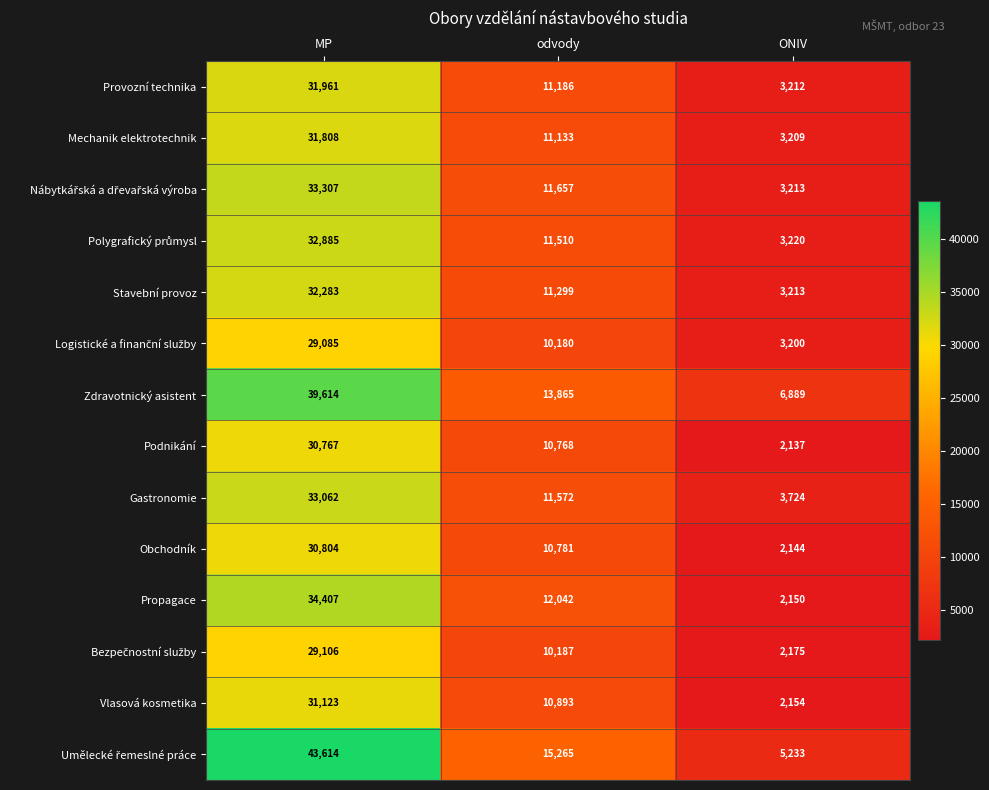

The Podnikání series shows 16107 at odvody. True or false?

False